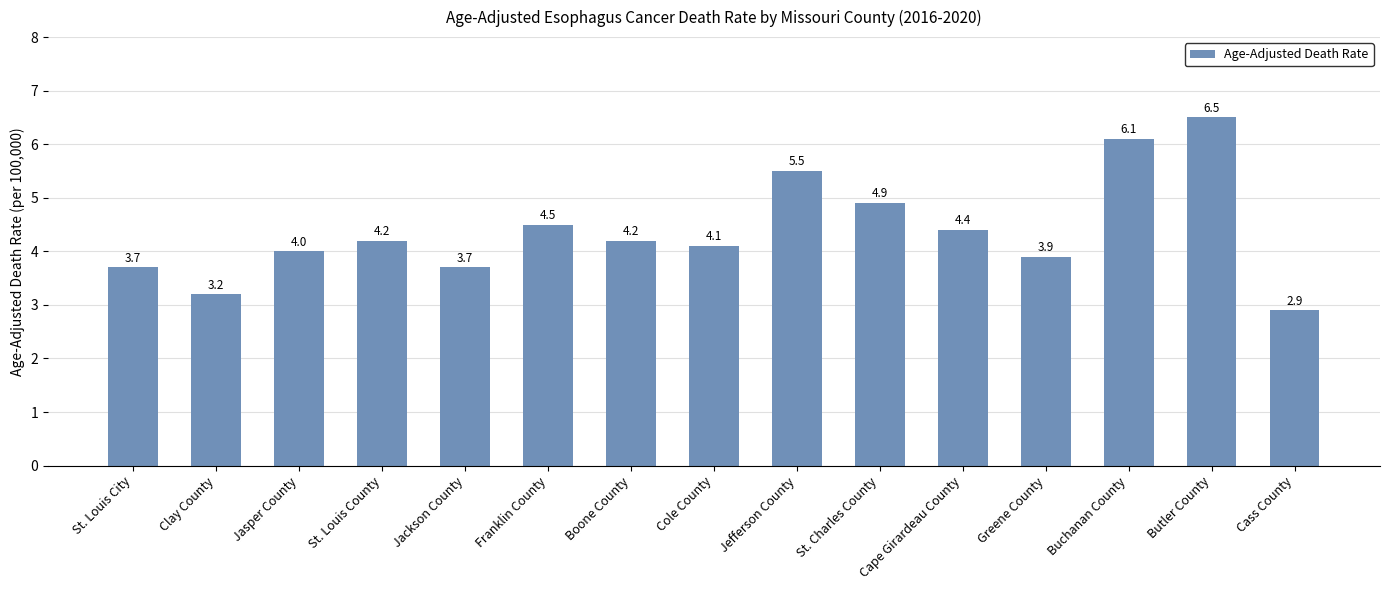

Where is the data nearest to the value 4?

Jasper County